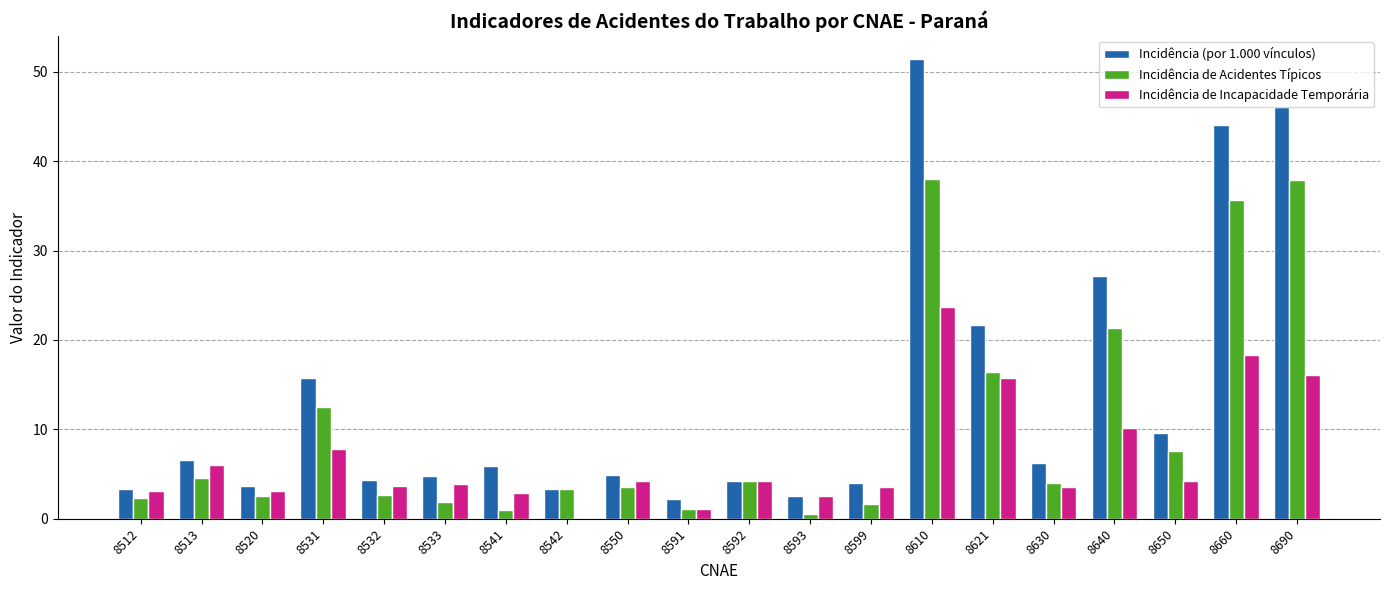

At which label is Incidência (por 1.000 vínculos) closest to 26?

8640